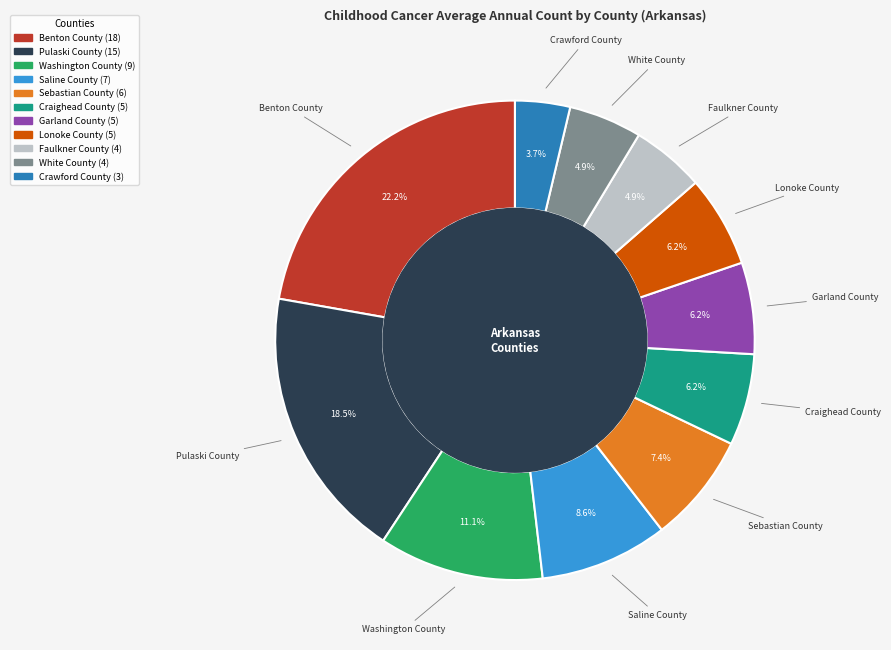

Is Benton County the majority of the pie?

No